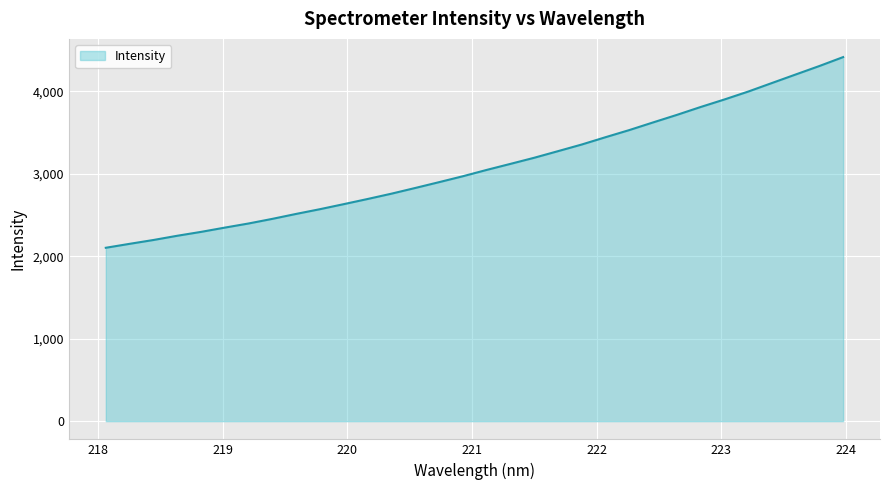

What is the difference between the maximum and minimum values?

2312.2